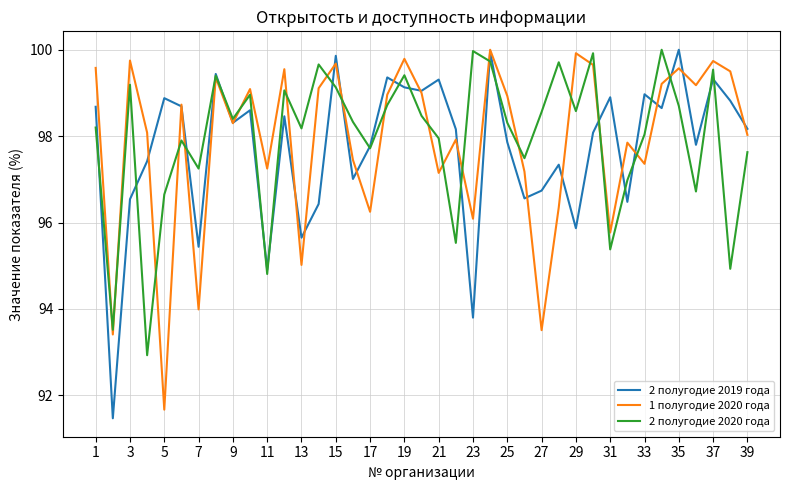

What is the lowest value of the 2 полугодие 2019 года series?

91.5